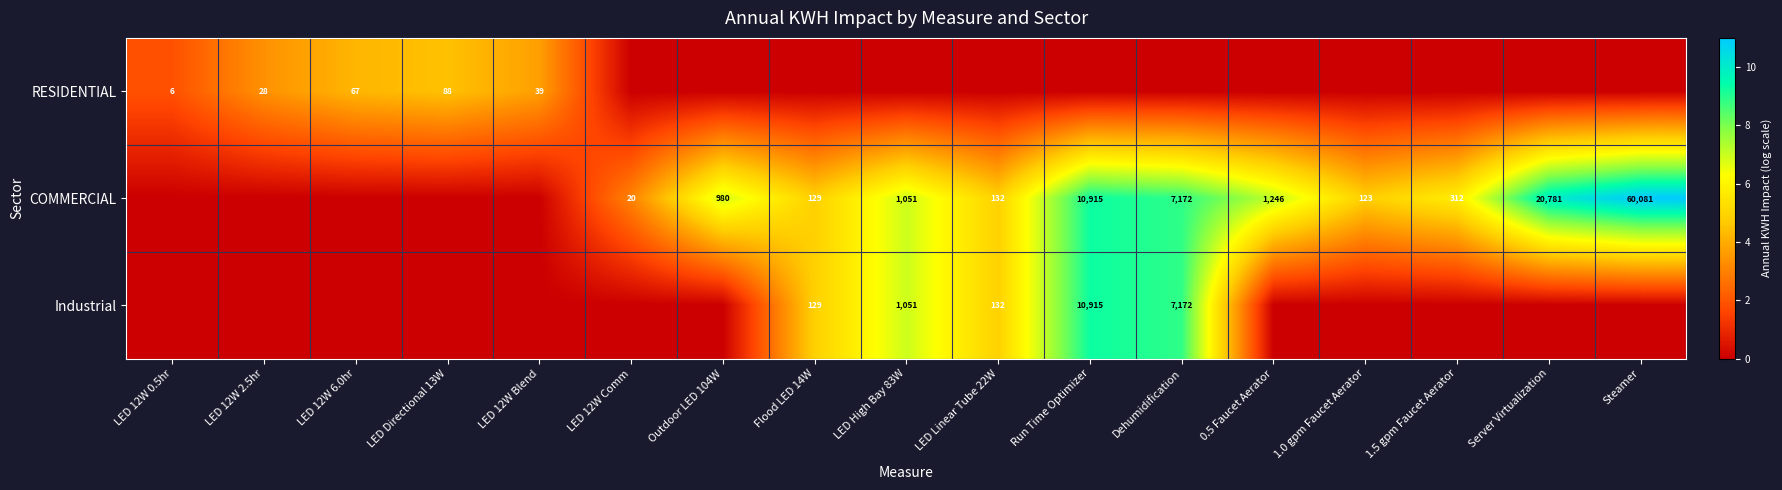

What is the spread (max minus min) of values at Outdoor LED 104W?

6.9